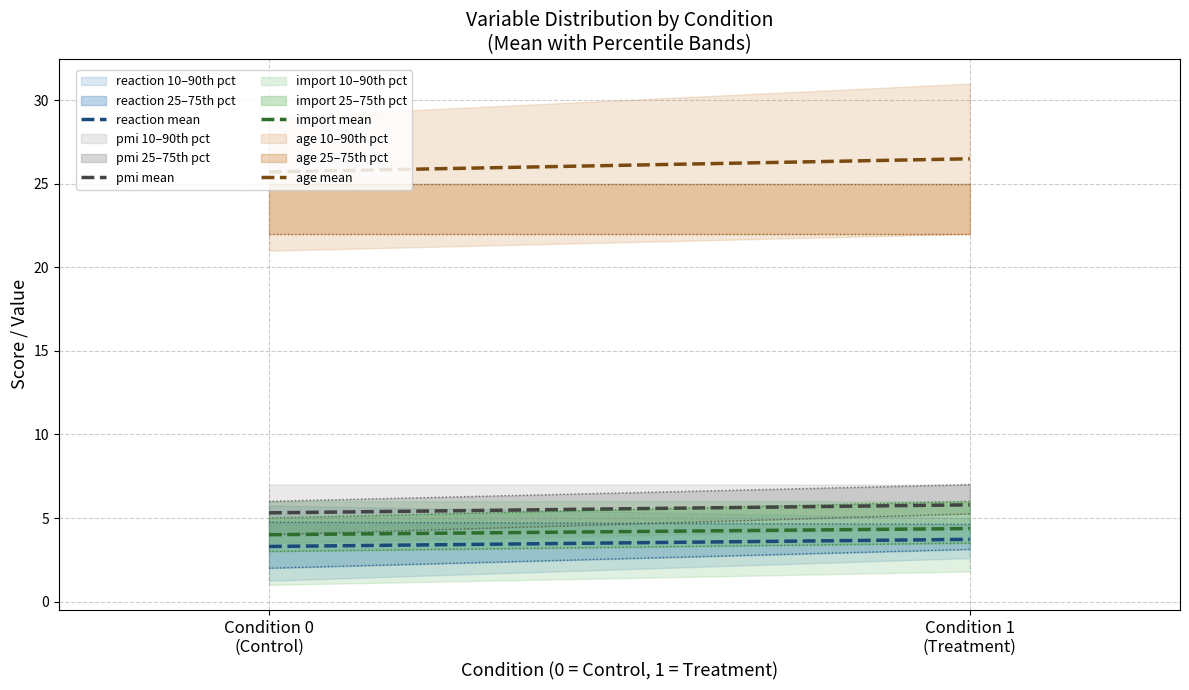

At Condition 1
(Treatment), list the series in order from smallest to largest.

reaction mean, import mean, pmi mean, age mean